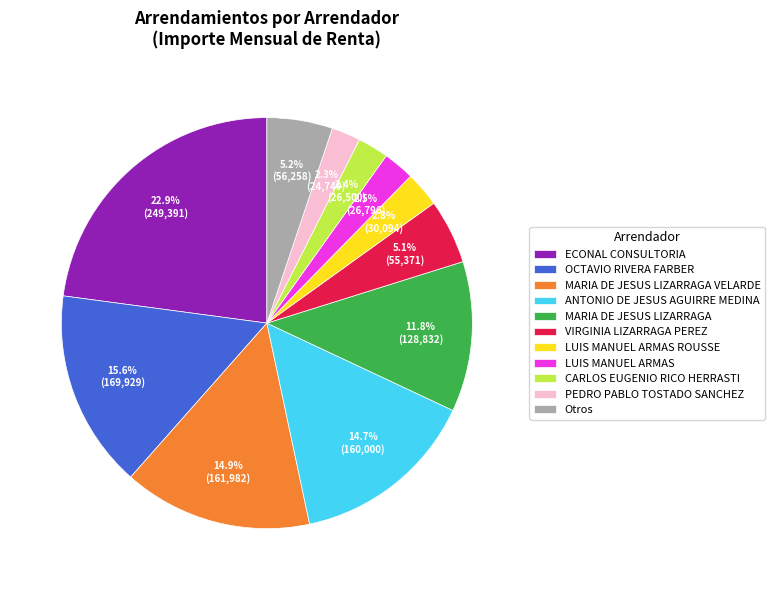

Do ANTONIO DE JESUS AGUIRRE MEDINA and Otros together represent more than half of the pie?

No